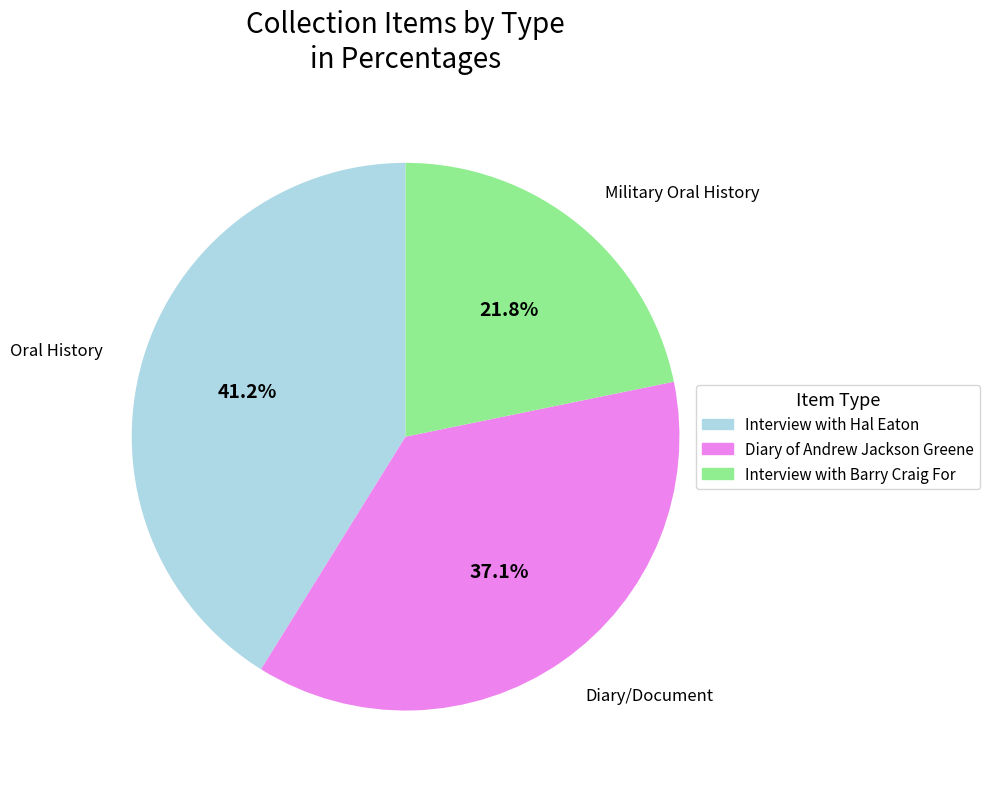

Is there any slice that represents more than half of the pie?

No